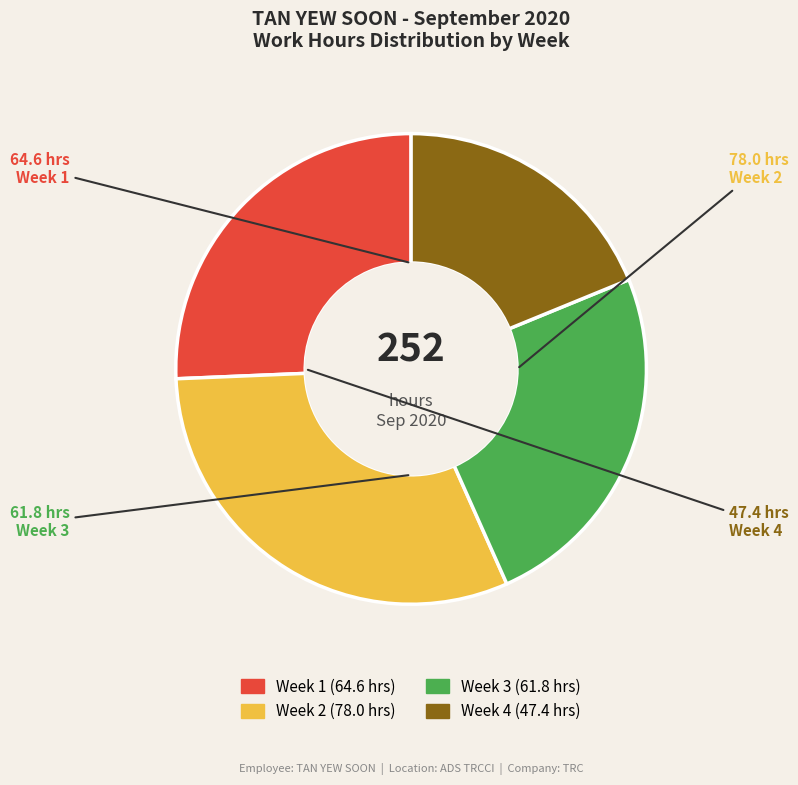

Does any single category account for the majority?

No